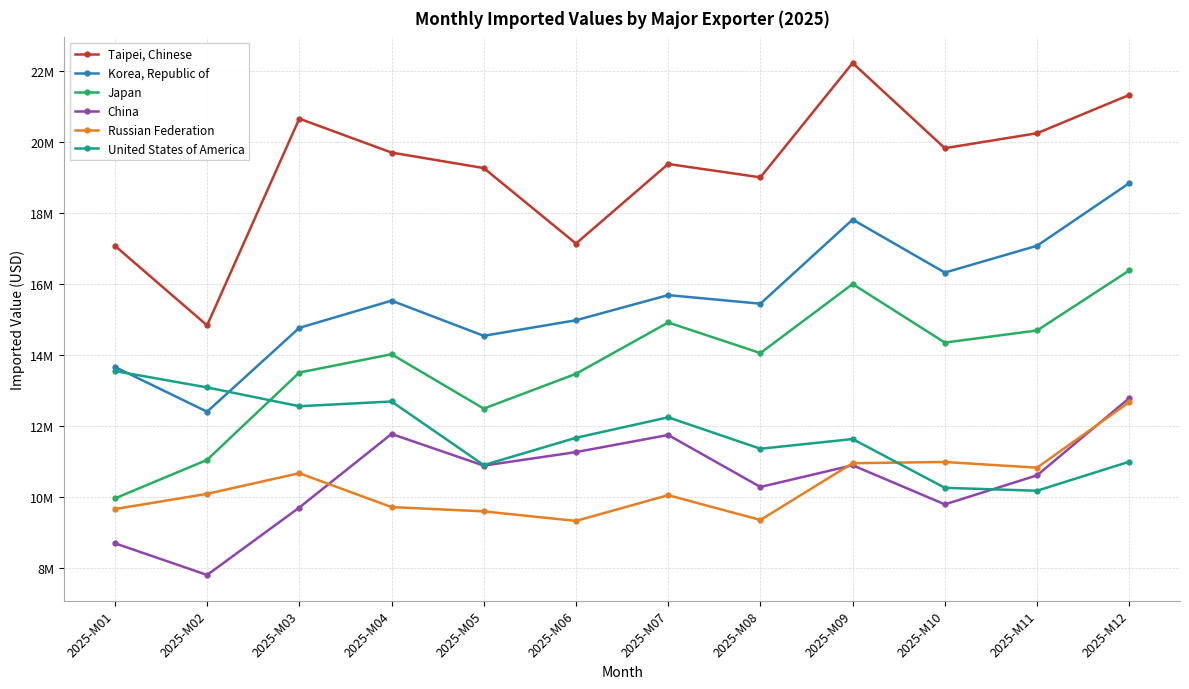

What are all the series names shown in the legend?

Taipei, Chinese, Korea, Republic of, Japan, China, Russian Federation, United States of America